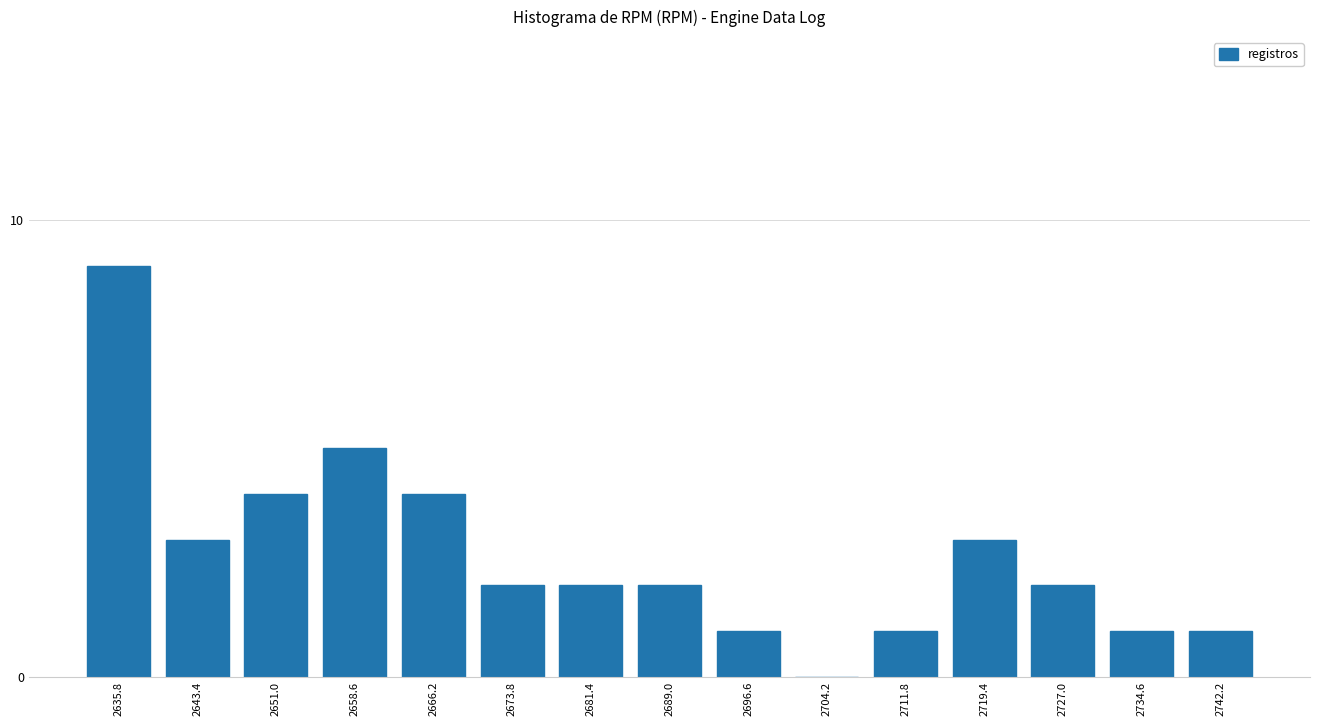

What is the approximate value at 2643.4?

3